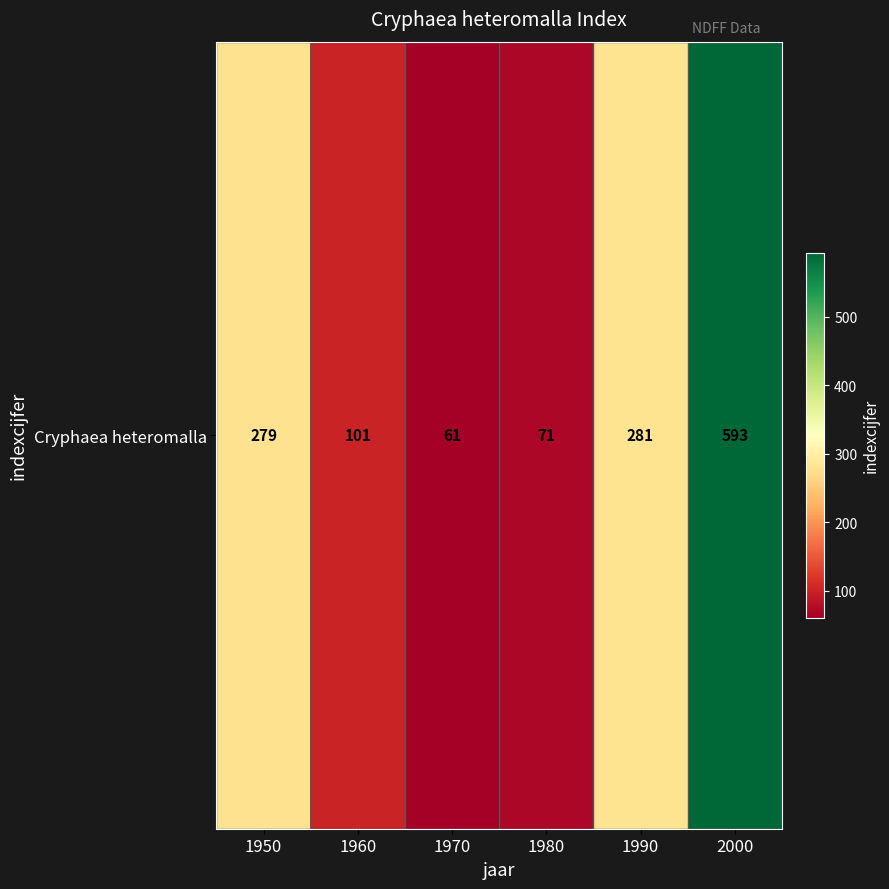

Rank the categories by value from highest to lowest.

2000, 1990, 1950, 1960, 1980, 1970